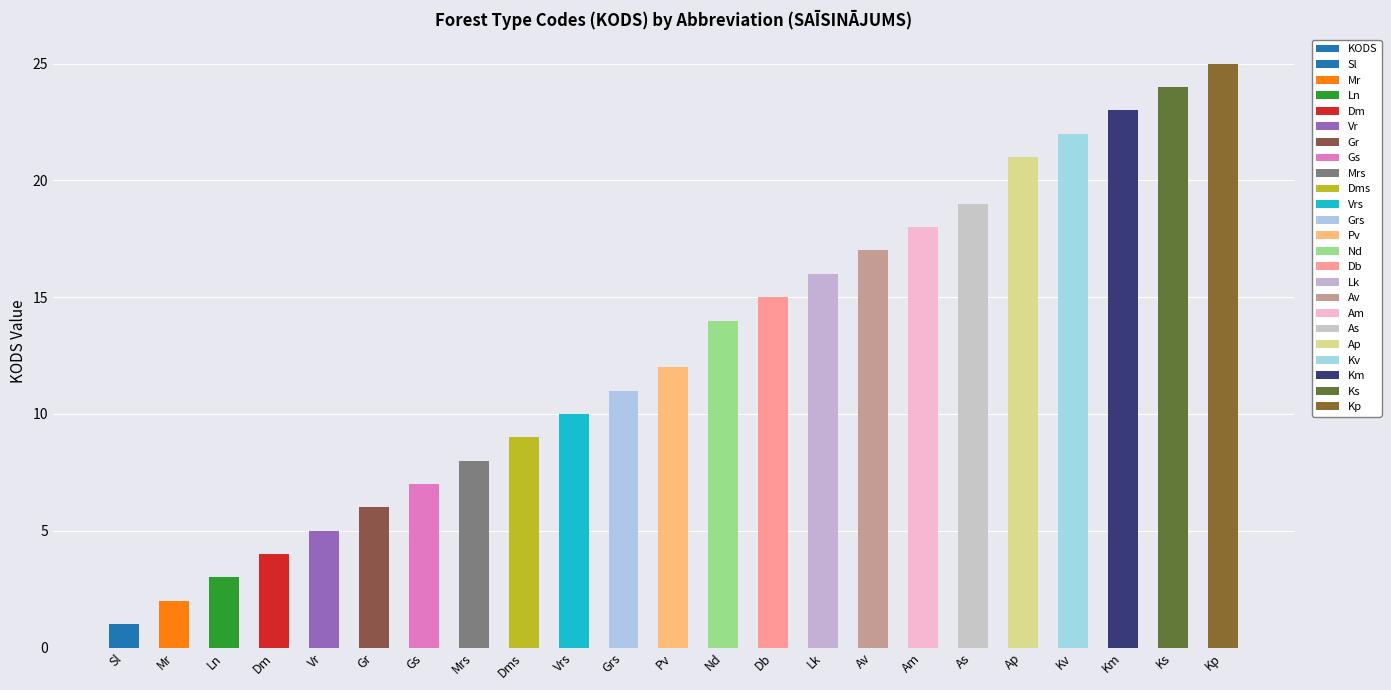

How many data points are less than 12?

11